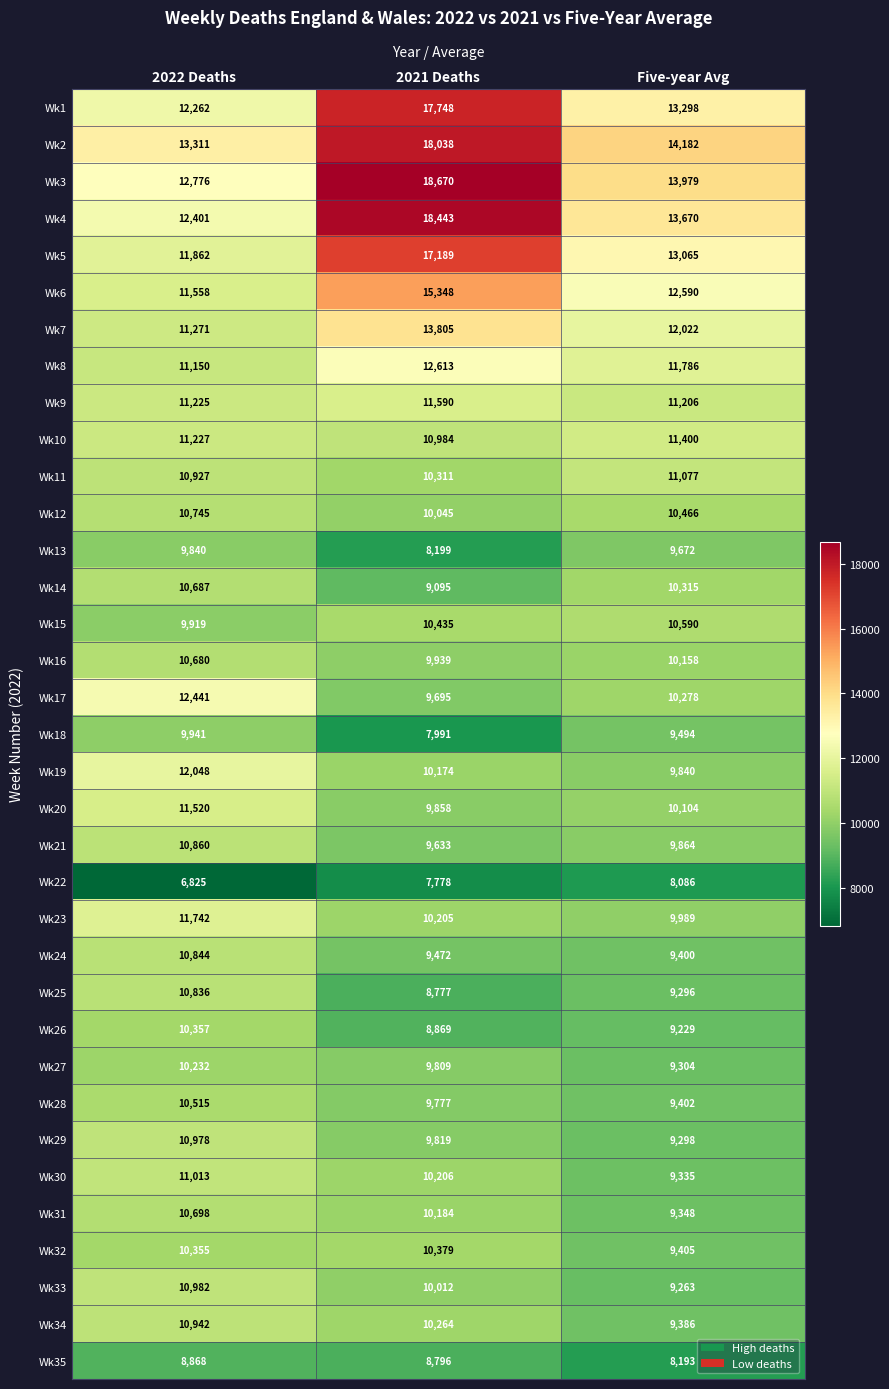

At which label is Wk24 closest to 10122?

2021 Deaths